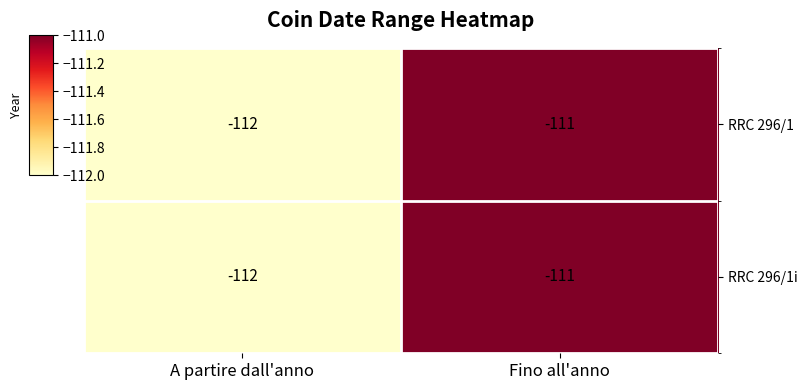

What value does the RRC 296/1 series have at A partire dall'anno?

-112